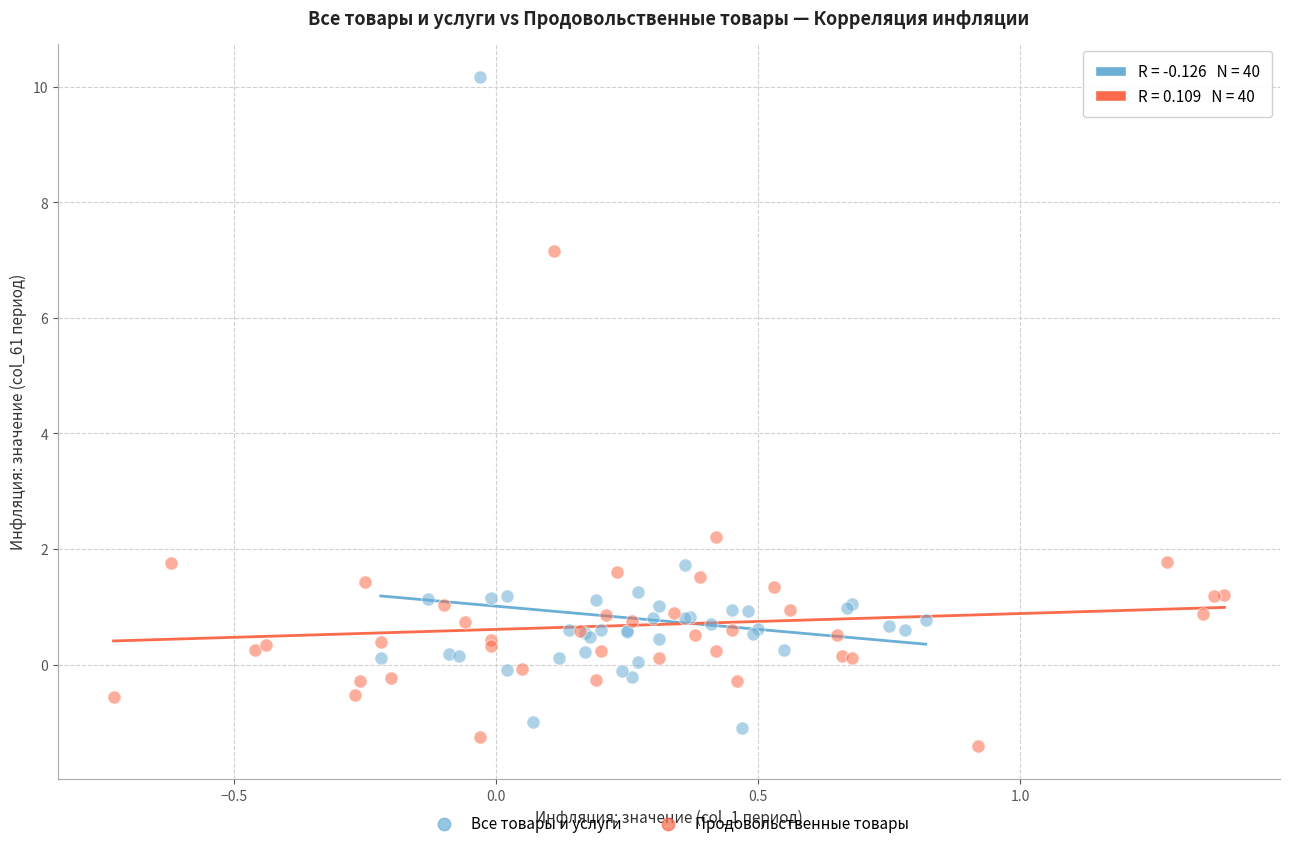

What are all the series names shown in the legend?

Все товары и услуги, Продовольственные товары